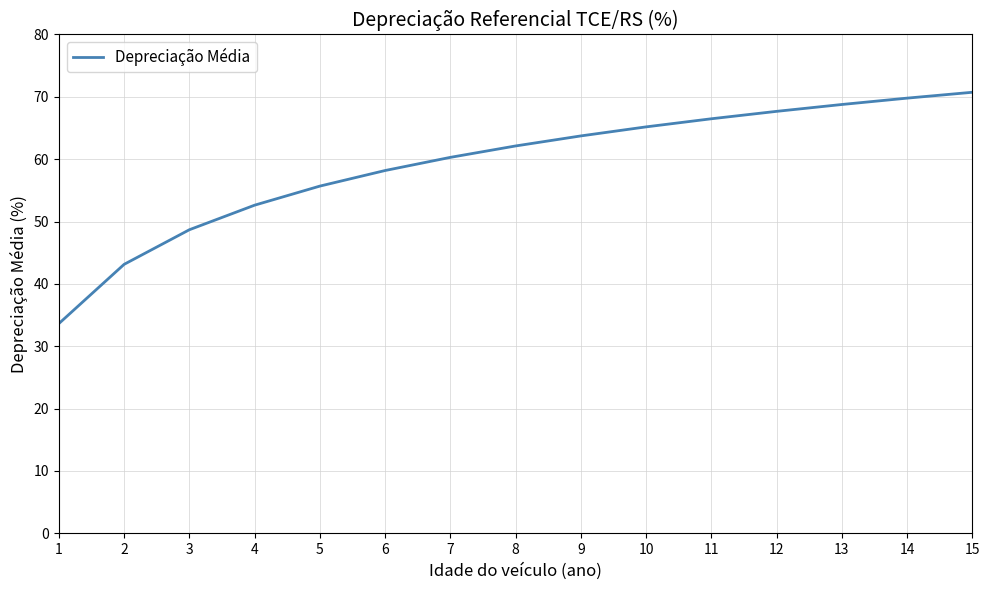

What is the sum of all values?

886.7